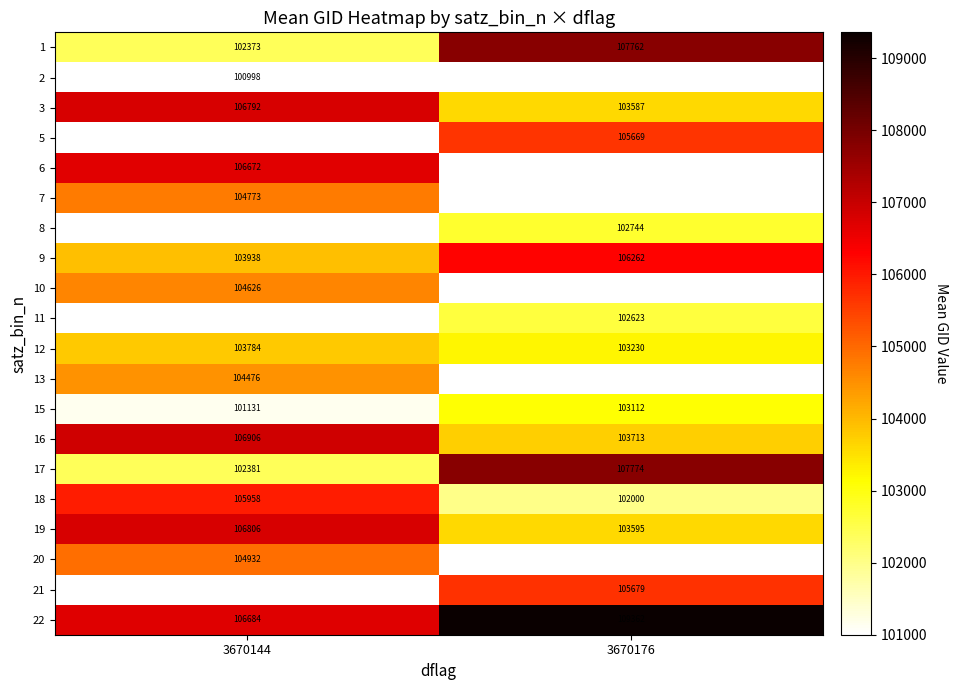

Is the value of 16 at 3670144 greater than the value of 2 at 3670144?

Yes